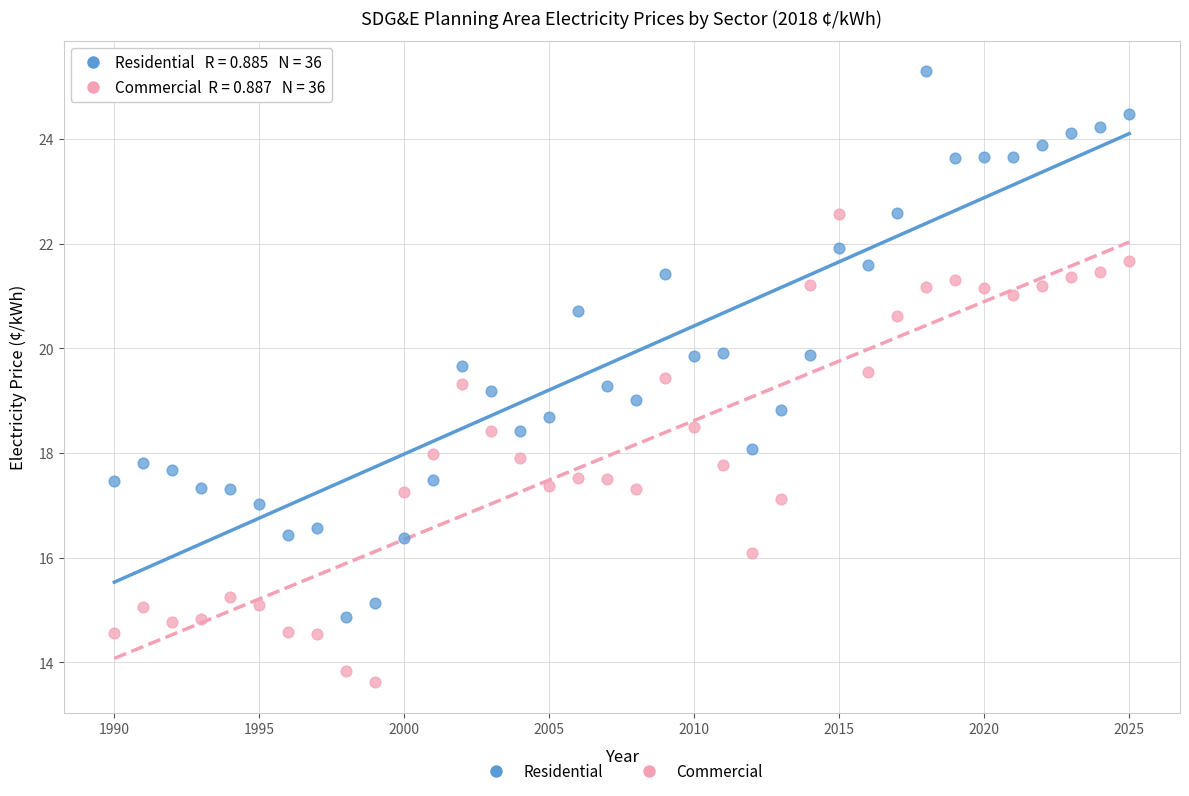

Which series has the widest spread of Y values?

Residential